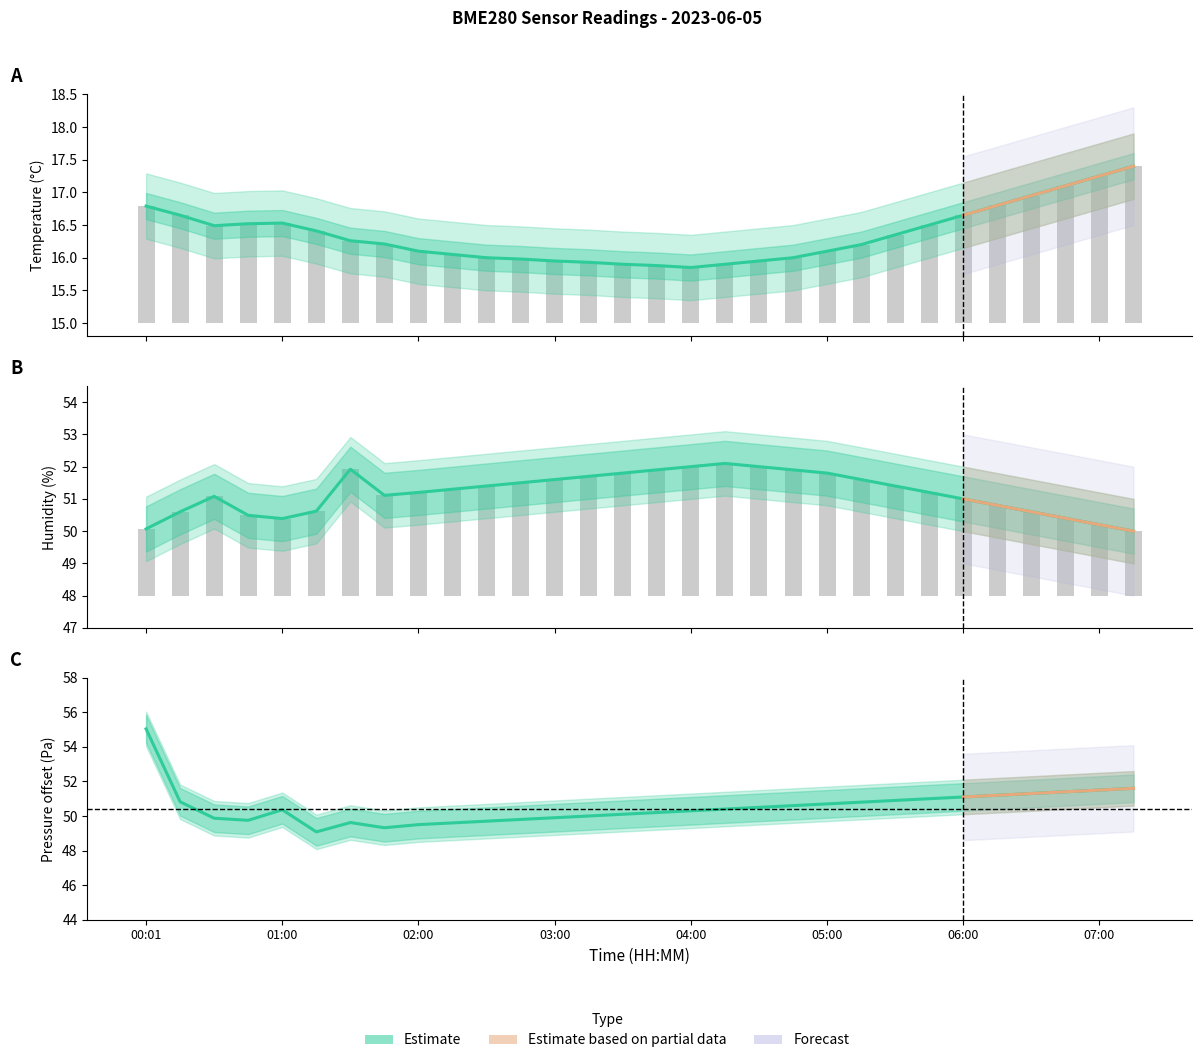

List the labels in order of humidity value, smallest first.

07:15, 00:01, 07:00, 01:00, 06:45, 00:45, 00:16, 06:30, 01:15, 06:15, 06:00, 00:30, 01:41, 02:00, 05:45, 02:15, 02:30, 05:30, 02:45, 03:00, 05:15, 03:15, 03:30, 05:00, 03:45, 04:45, 01:30, 04:00, 04:30, 04:15